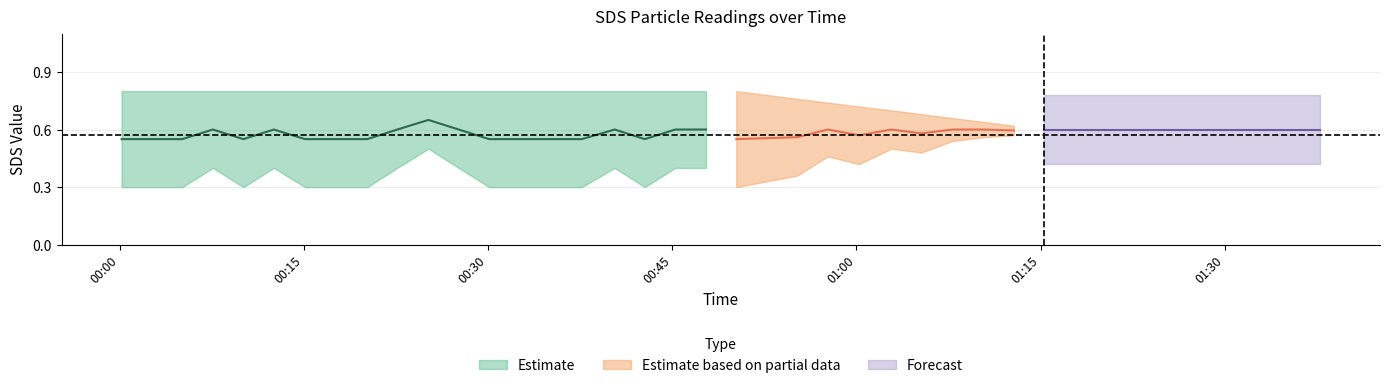

What position from the right is 2023/09/21 01:32:48?

3